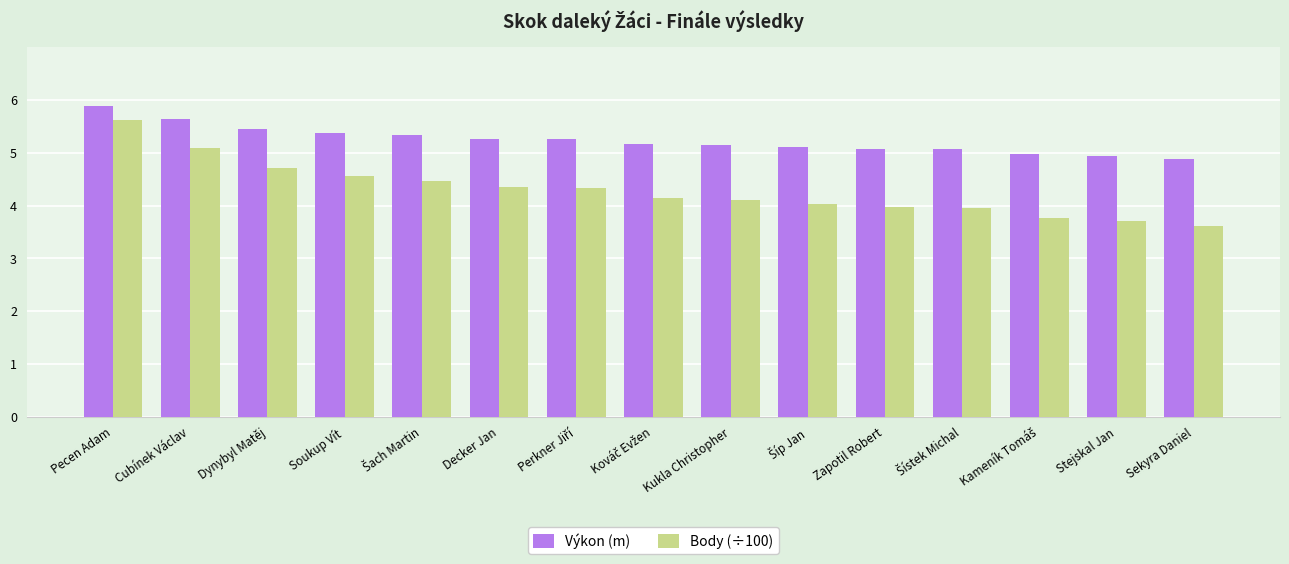

List the series in order of their overall mean, lowest first.

Body (÷100), Výkon (m)